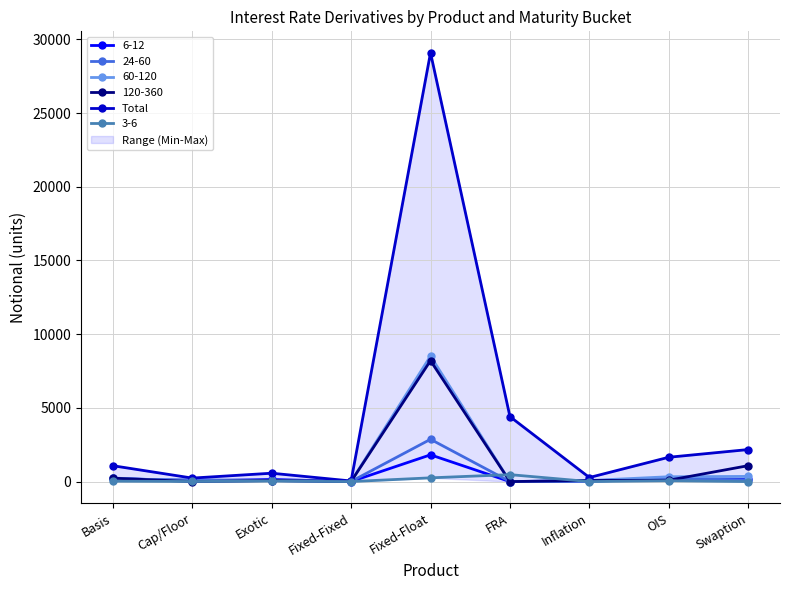

Read the value at Fixed-Fixed, to the nearest 50.

50